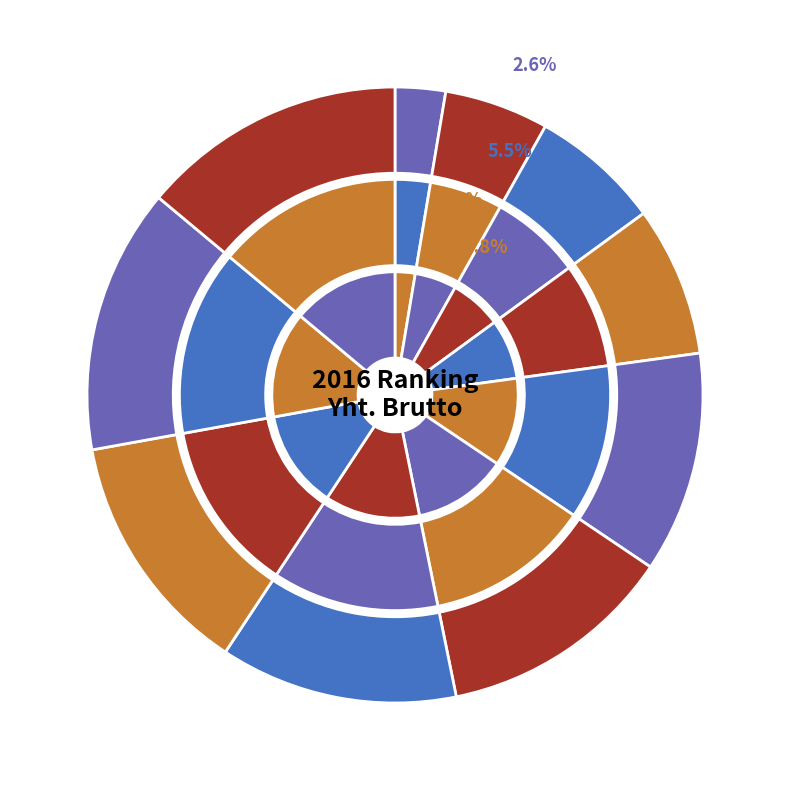

To the nearest percent, what percentage of the pie is Juhani Seppä?

14%